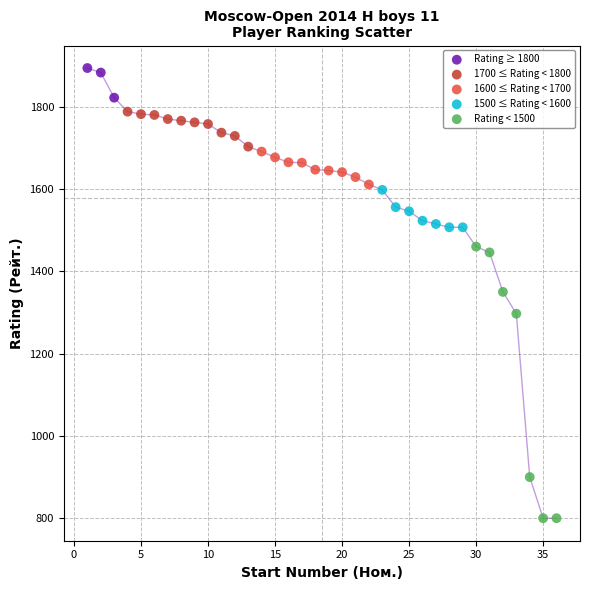

Which series reaches the minimum Y coordinate?

Rating < 1500